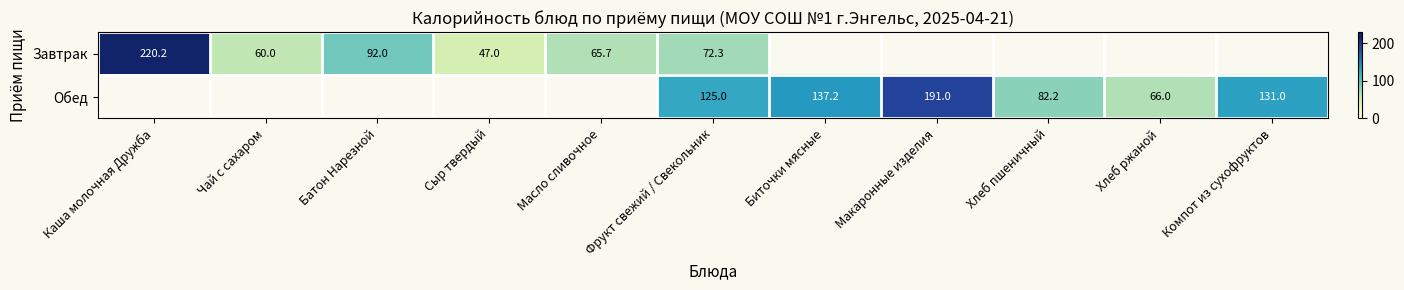

What is the maximum value shown in the chart?

220.2